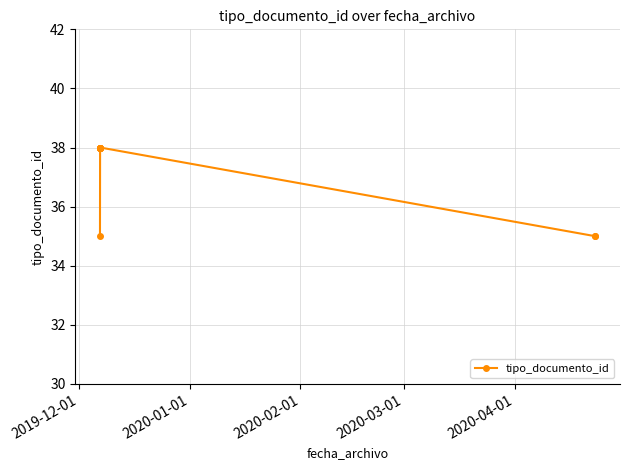

Reading right to left, list all the values displayed in this chart.

35	35	38	38	38	38	38	38	38	35